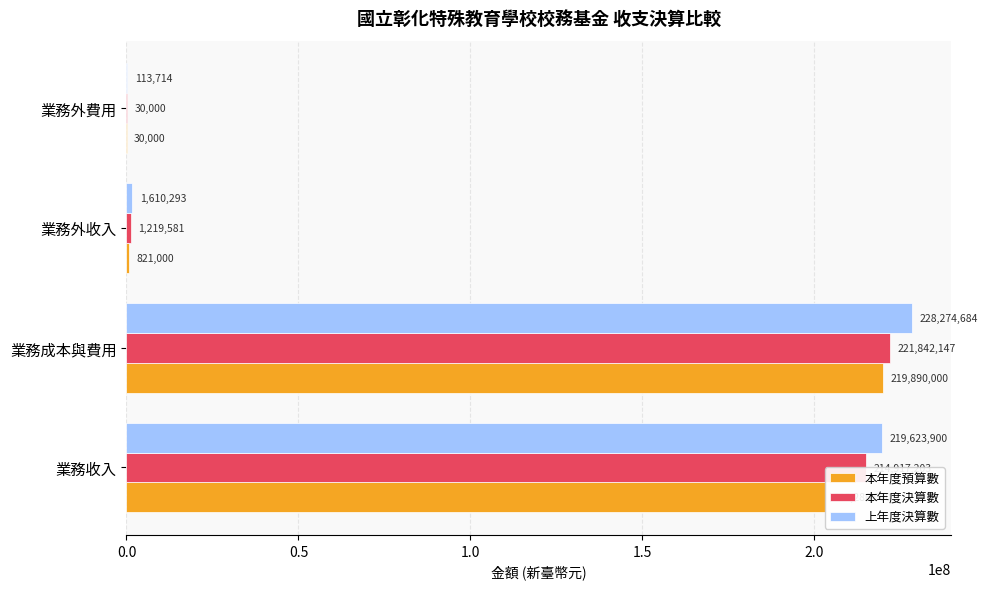

At which label is 本年度決算數 closest to 110936073?

業務收入